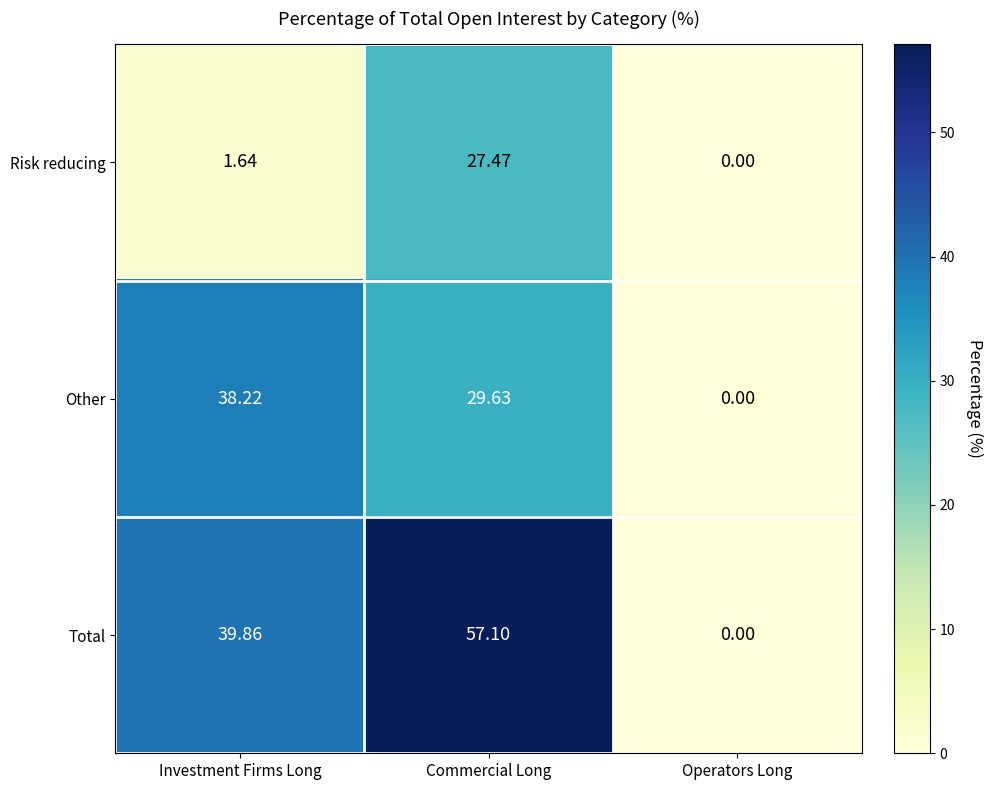

Which category has the highest value across all series?

Commercial Long